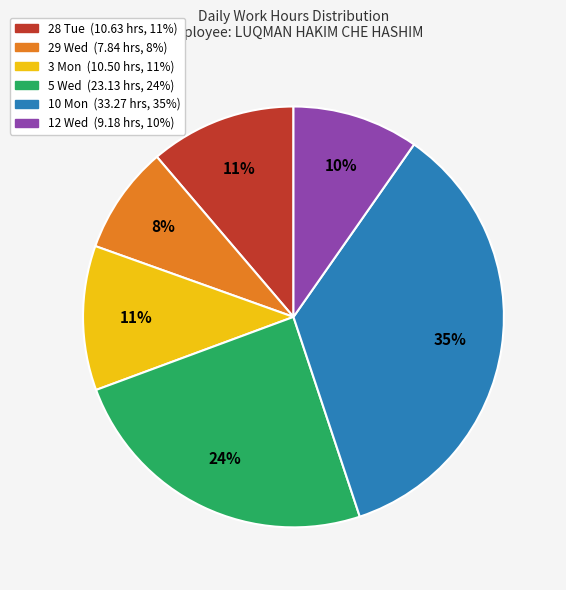

To the nearest percent, what portion does 10 Mon represent?

35%